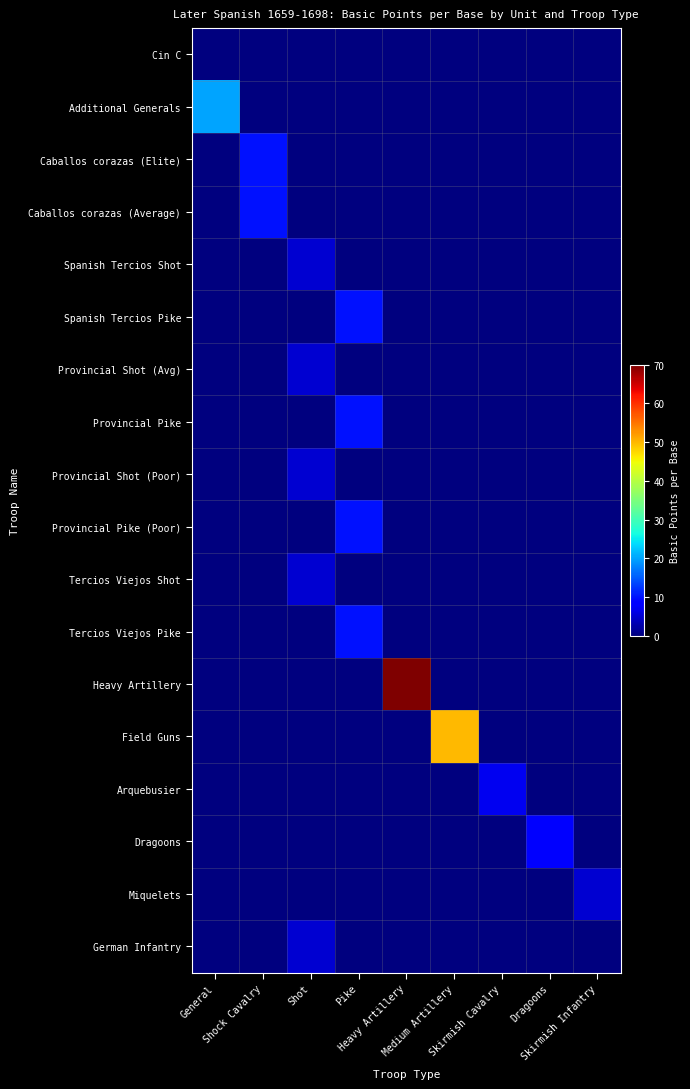

Which series has the widest spread of values?

Heavy Artillery